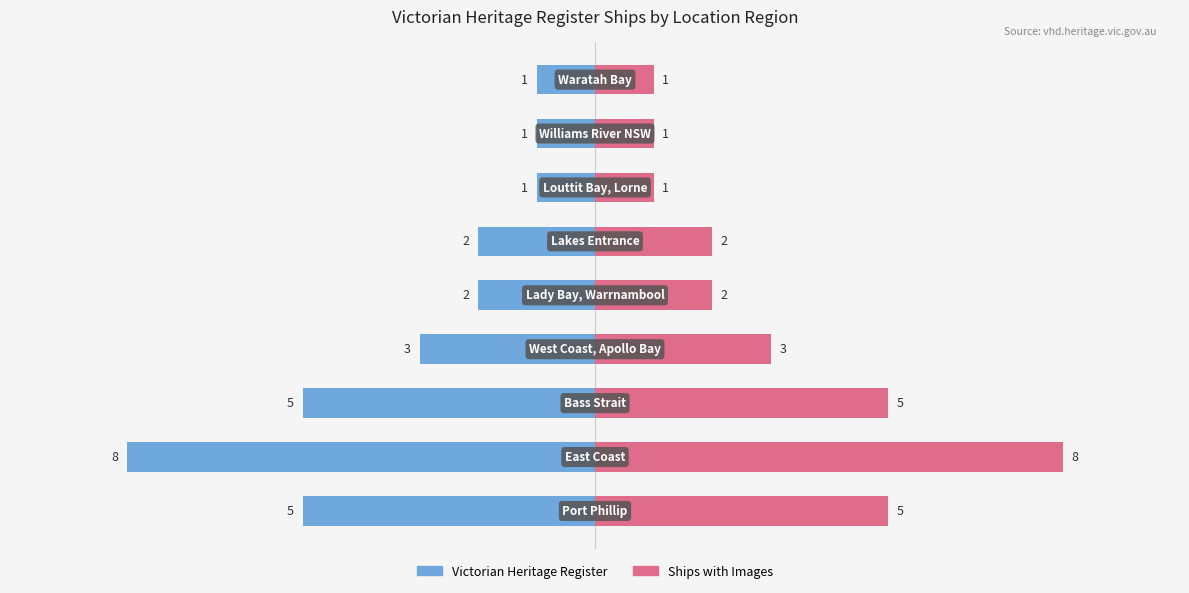

How many distinct data groups are displayed?

2